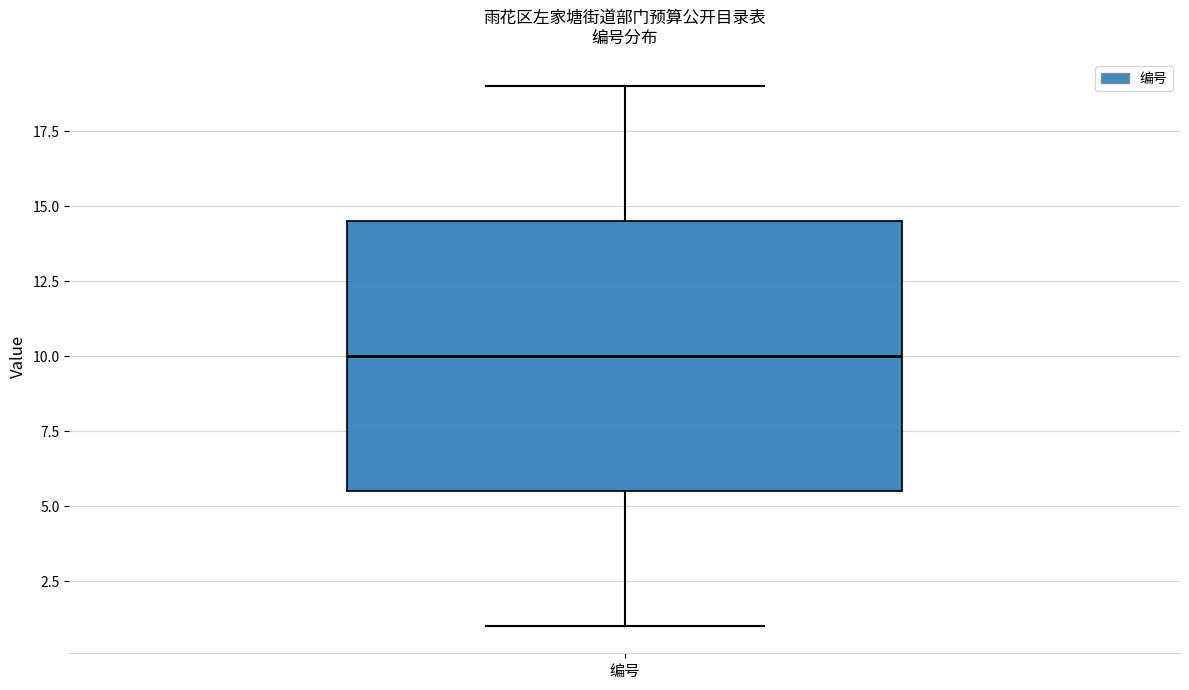

Read this box plot against the y-axis: the position of the median line, the range covered by the box, and the ends of both whiskers. The values are not printed on the chart, so give them approximately, as read against the axis.

median 10.0, box 5.5 to 14.5, whiskers 1.0 to 19.0